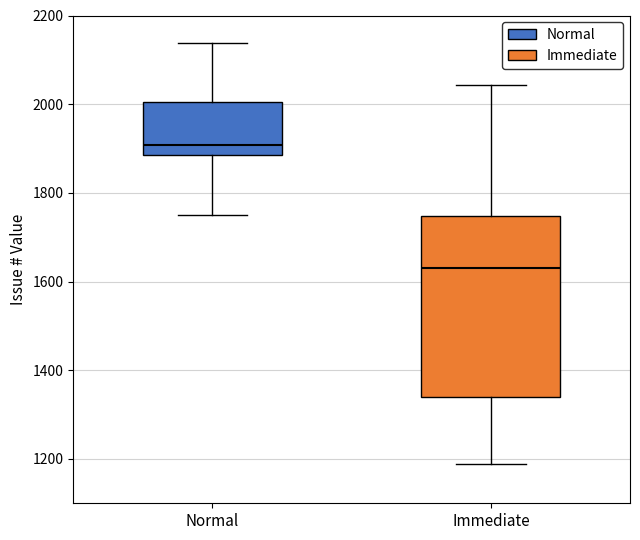

Which box is the tallest, from its lower edge to its upper edge?

Immediate